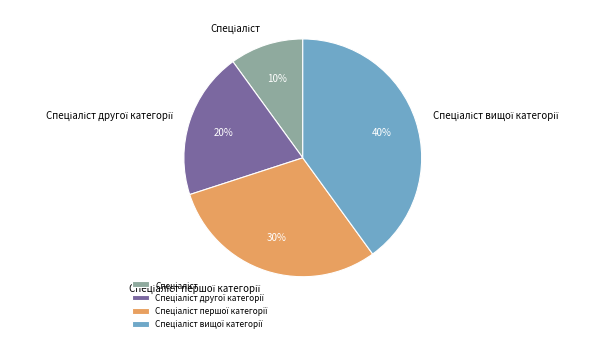

Is there any slice that represents more than half of the pie?

No